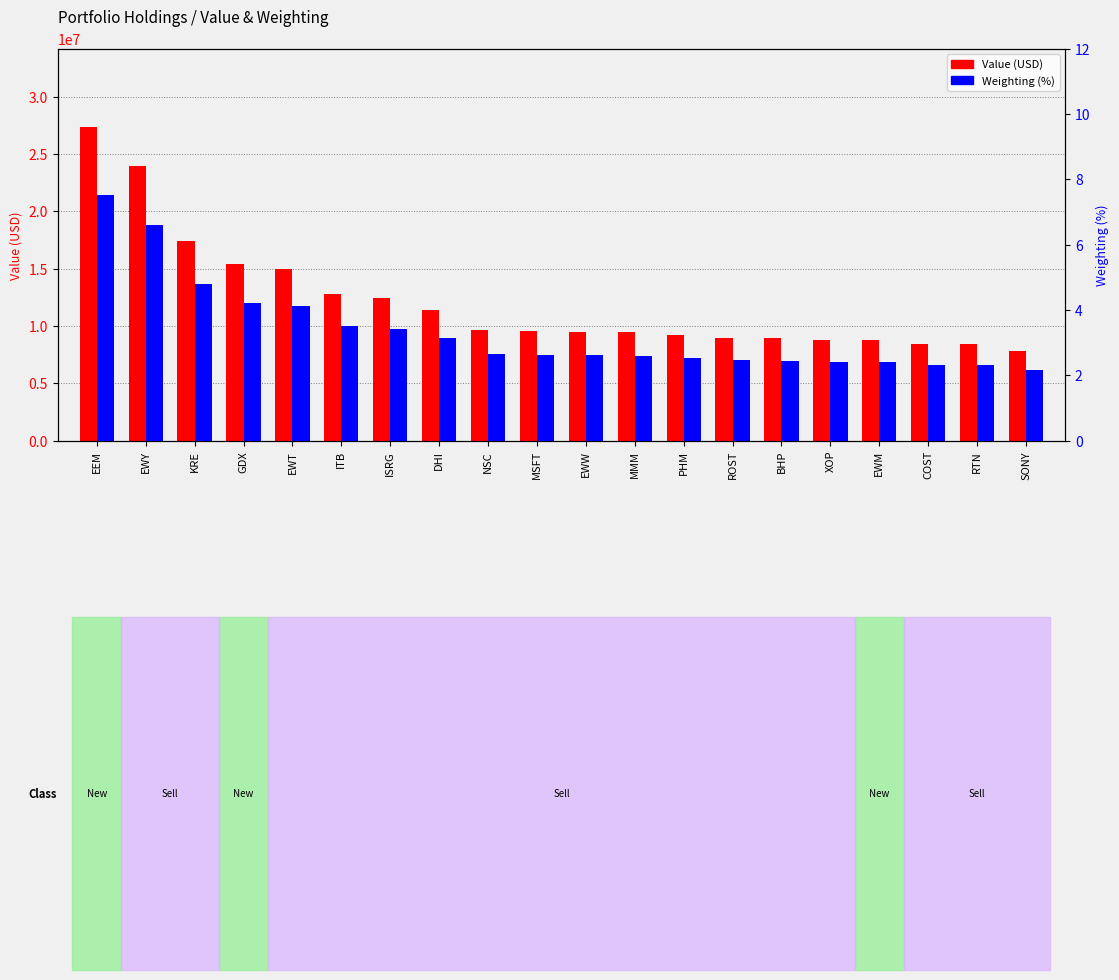

Is the value of Weighting (%) at NSC greater than the value of Value (USD) at PHM?

No